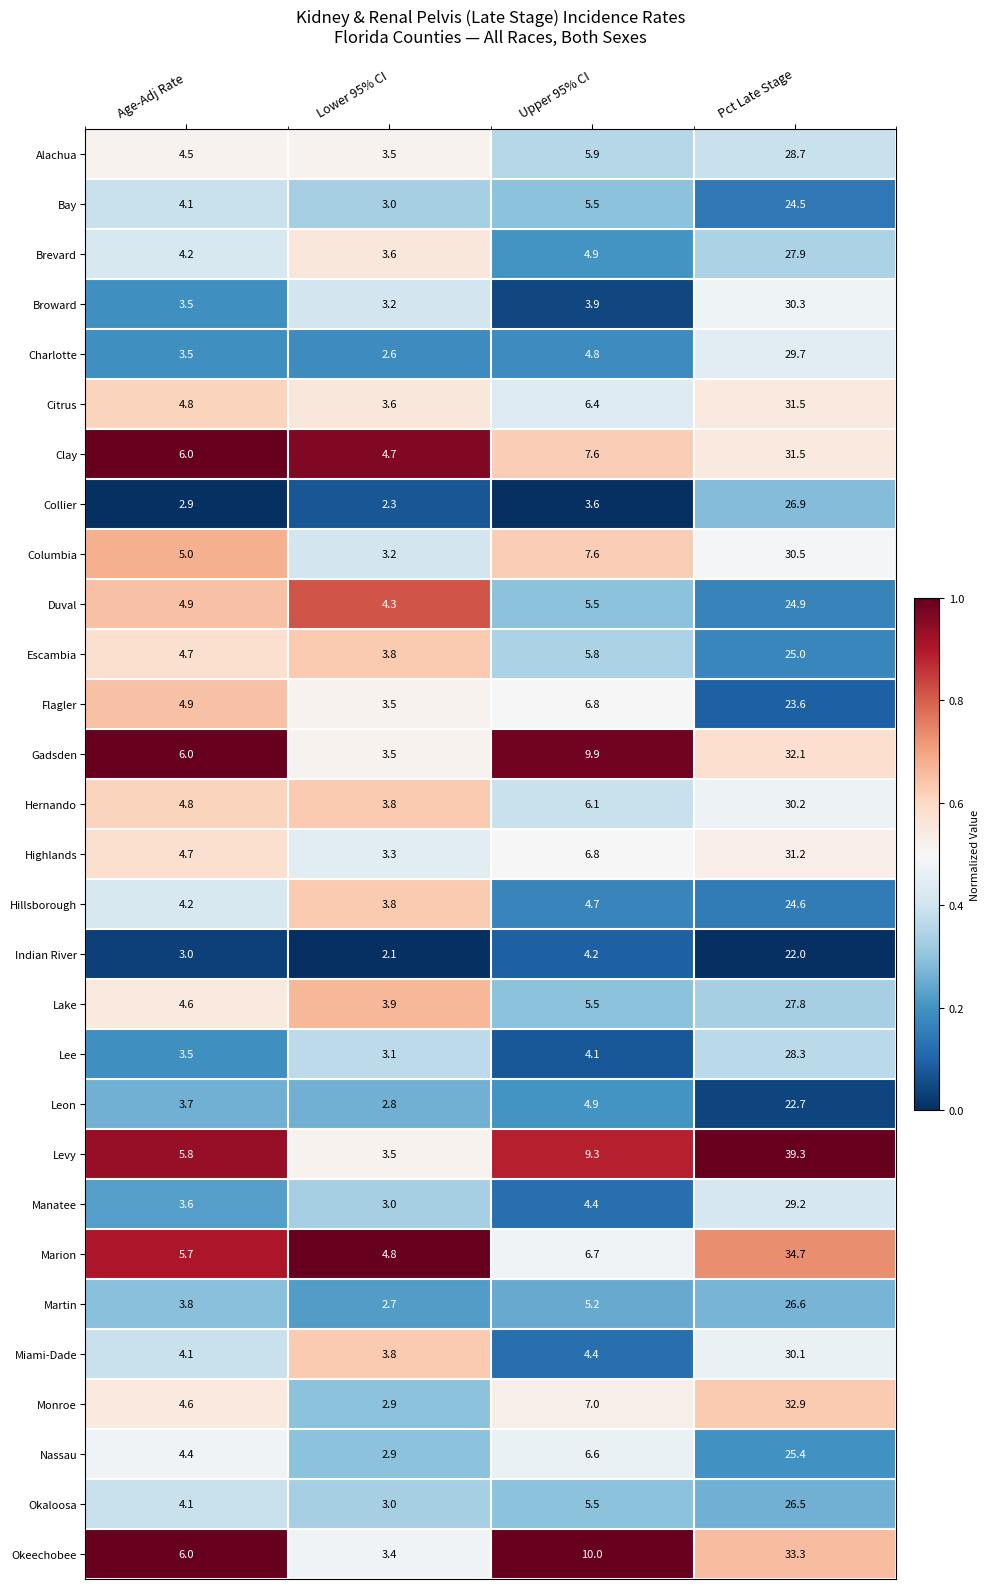

What is the difference between the highest and lowest values at Pct Late Stage?

17.3